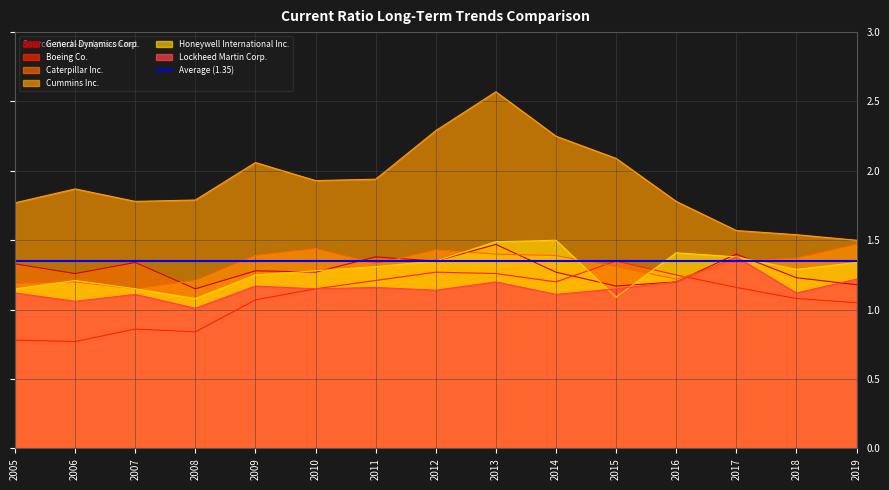

At which label does General Dynamics Corp. reach its peak?

2013